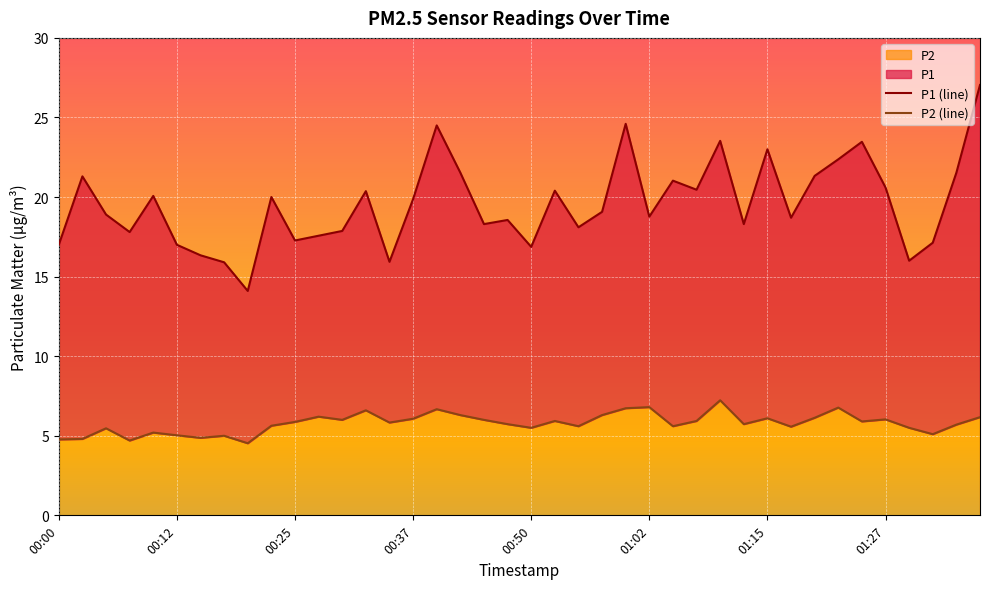

Reading left to right, extract all data points from this chart.

00:00=4.8	00:02=4.8	00:05=5.5	00:07=4.7	00:10=5.2	00:12=5.0	00:15=4.9	00:17=5.0	00:20=4.5	00:22=5.6	00:25=5.9	00:27=6.2	00:30=6.0	00:32=6.6	00:35=5.8	00:37=6.1	00:40=6.7	00:42=6.3	00:45=6.0	00:47=5.7	00:50=5.5	00:52=5.9	00:55=5.6	00:57=6.3	01:00=6.7	01:02=6.8	01:05=5.6	01:07=5.9	01:10=7.2	01:12=5.7	01:15=6.1	01:17=5.6	01:20=6.1	01:22=6.8	01:25=5.9	01:27=6.0	01:30=5.5	01:32=5.1	01:35=5.7	01:37=6.2